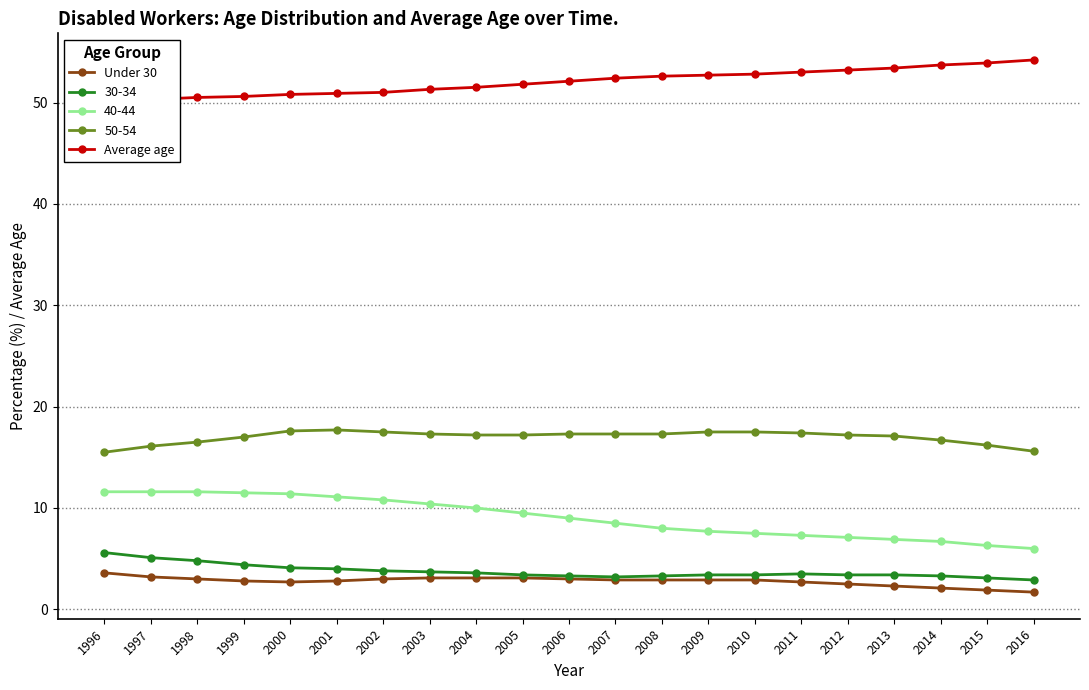

Which series has the largest total across all categories?

Average age